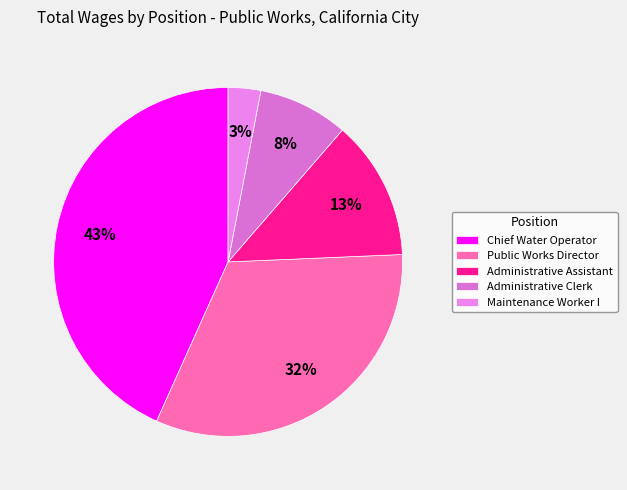

How many slices are in this pie chart?

5